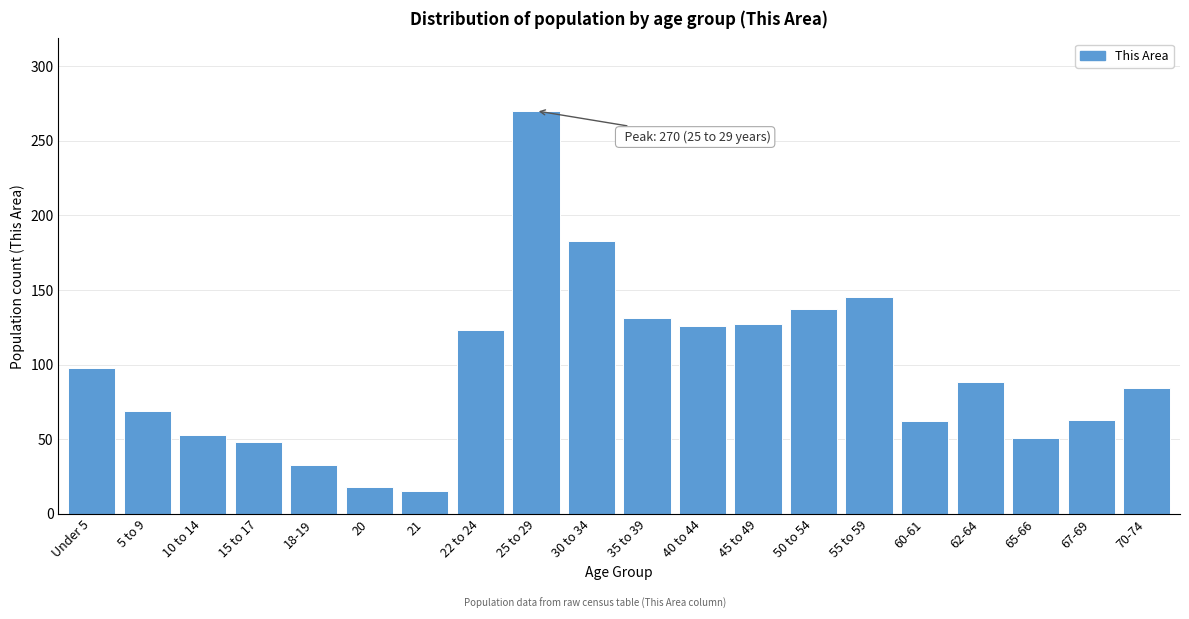

At which category does the chart reach its peak across all series?

25 to 29